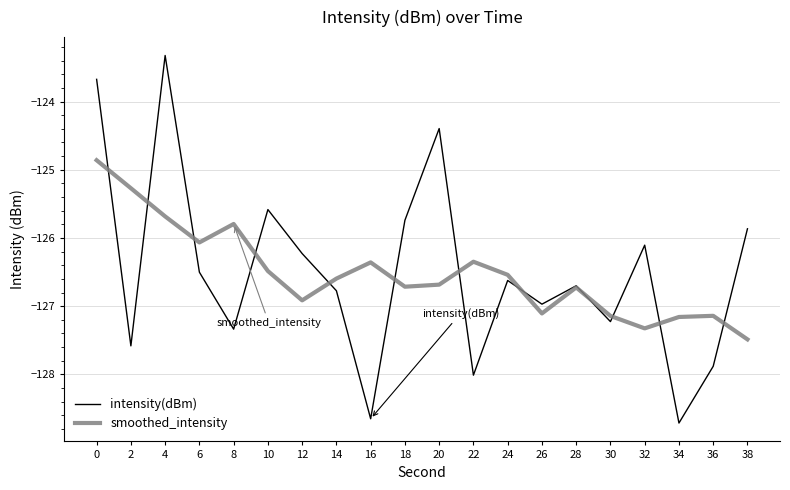

Rank the series by their maximum value, from highest to lowest.

intensity(dBm), smoothed_intensity